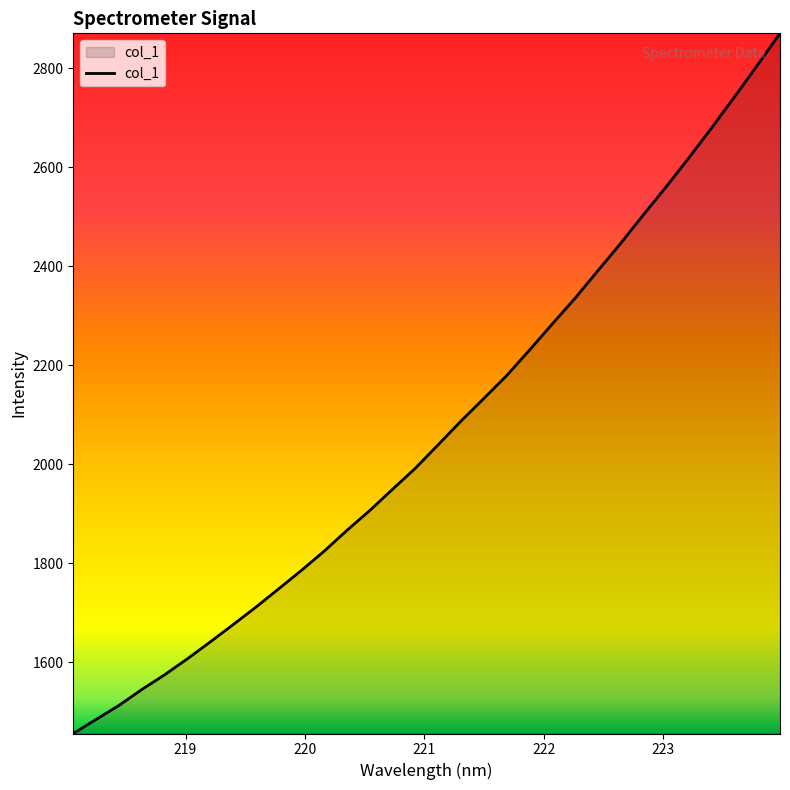

How many values are below 2039?

16